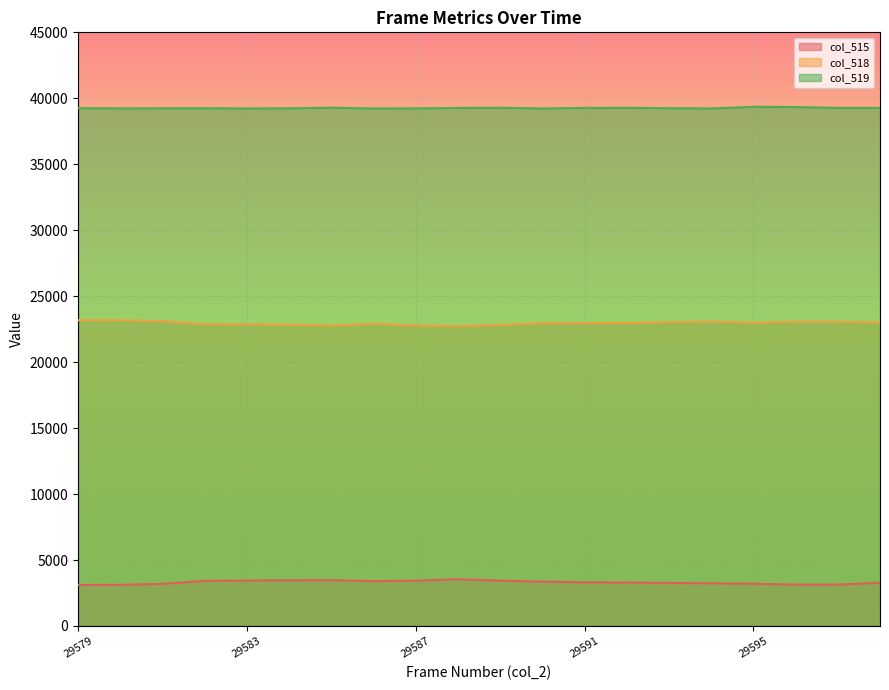

At which category is the sum across all series the highest?

29586